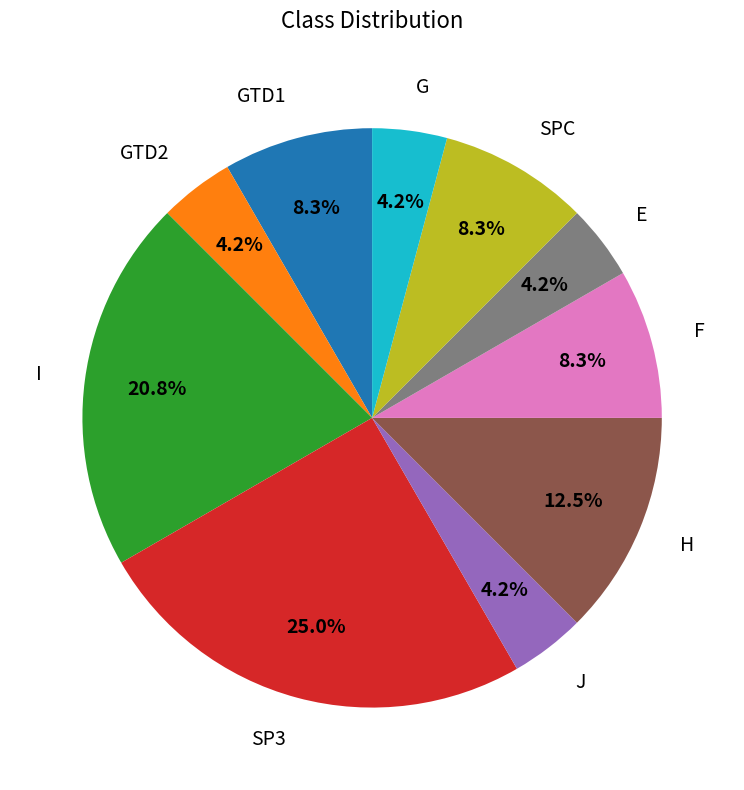

Is there a majority slice in this chart?

No